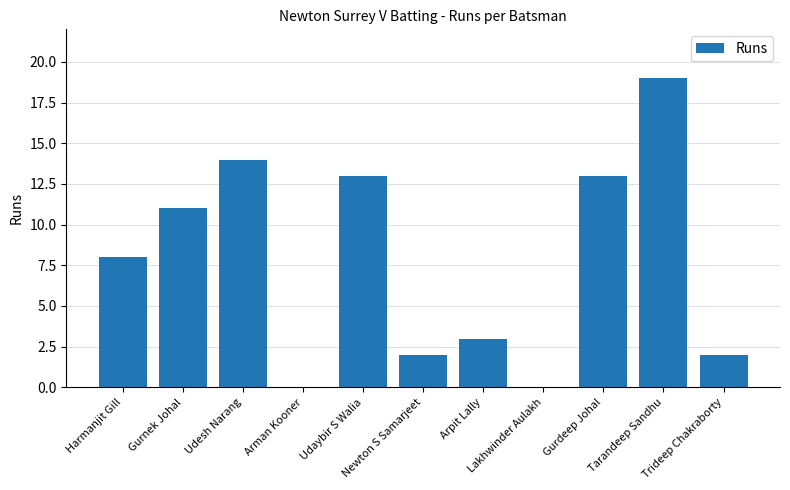

How many categories are shown in the chart?

11